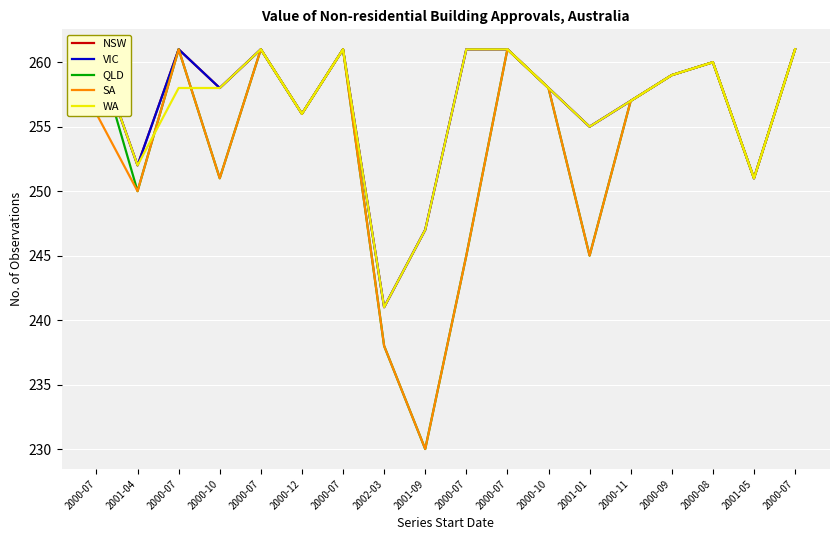

In SA, how many points are higher than both neighbors (excluding endpoints)?

5